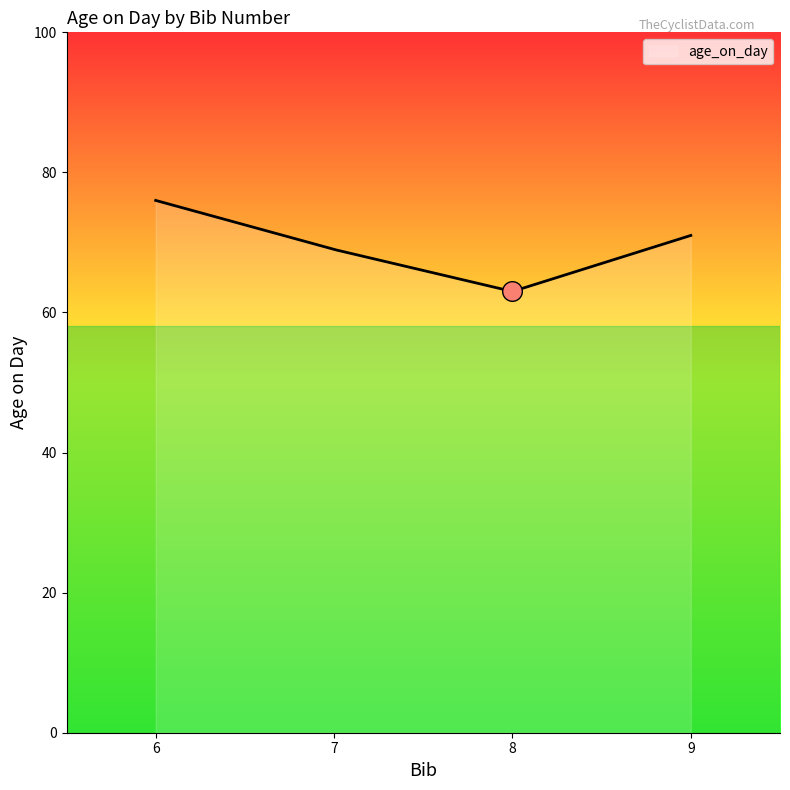

Approximately how many times larger is the value at 9 compared to 8?

1.1